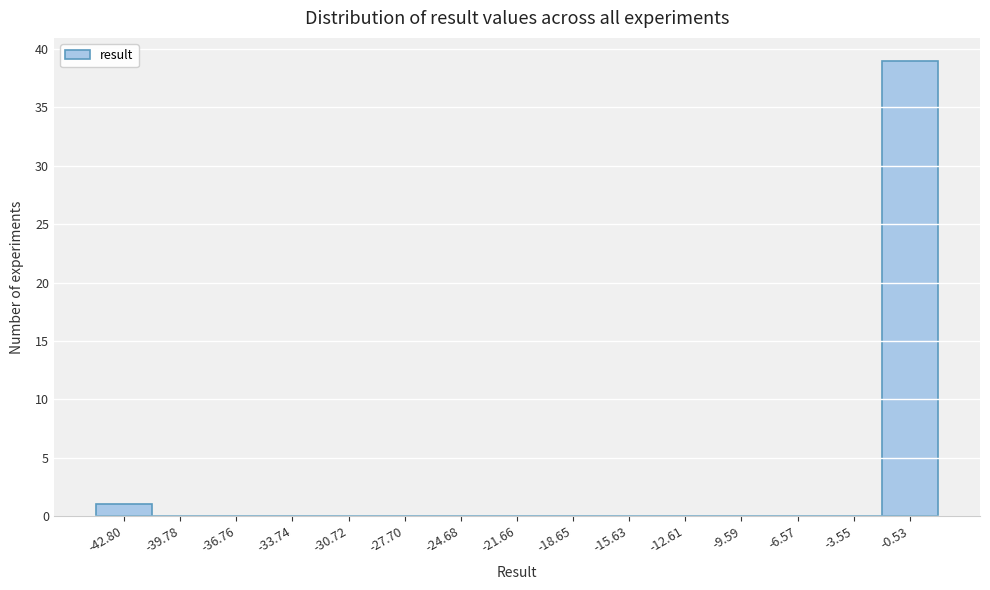

Reading left to right, transcribe this chart: for each bar, give the range it covers on the x-axis and its height. Neither the bar edges nor the heights are printed on the chart, so give them approximately, as read against the axes.

-44.5 to -41.5: 1
-41.5 to -38.5: 0
-38.5 to -35.5: 0
-35.5 to -32.0: 0
-32.0 to -29.0: 0
-29.0 to -26.0: 0
-26.0 to -23.0: 0
-23.0 to -20.0: 0
-20.0 to -17.0: 0
-17.0 to -14.0: 0
-14.0 to -11.0: 0
-11.0 to -8.0: 0
-8.0 to -5.0: 0
-5.0 to -2.0: 0
-2.0 to 1.0: 39